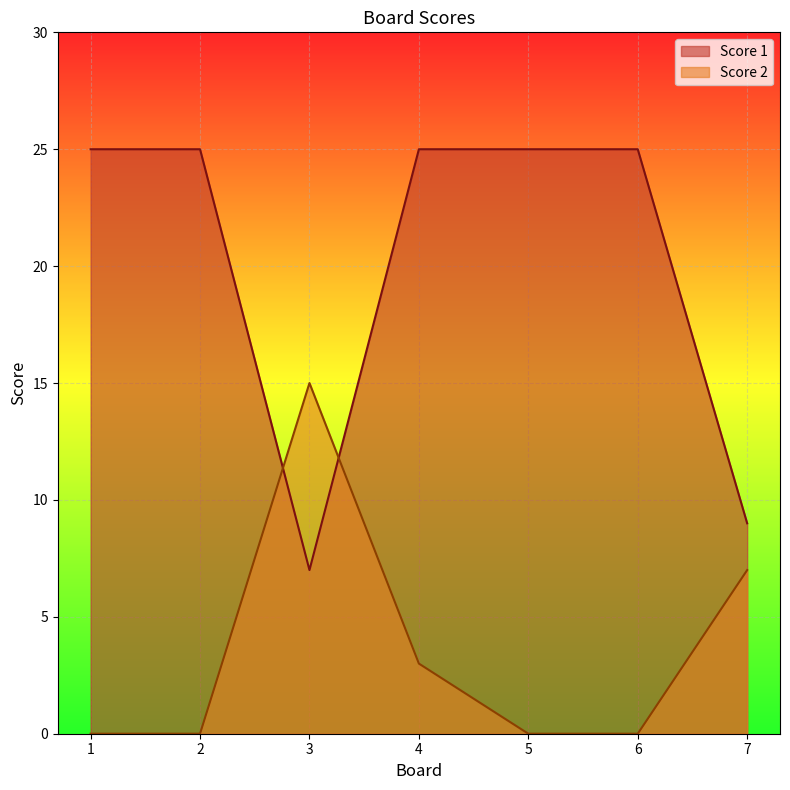

What is the difference between the second highest and minimum values in the Score 1 series?

18